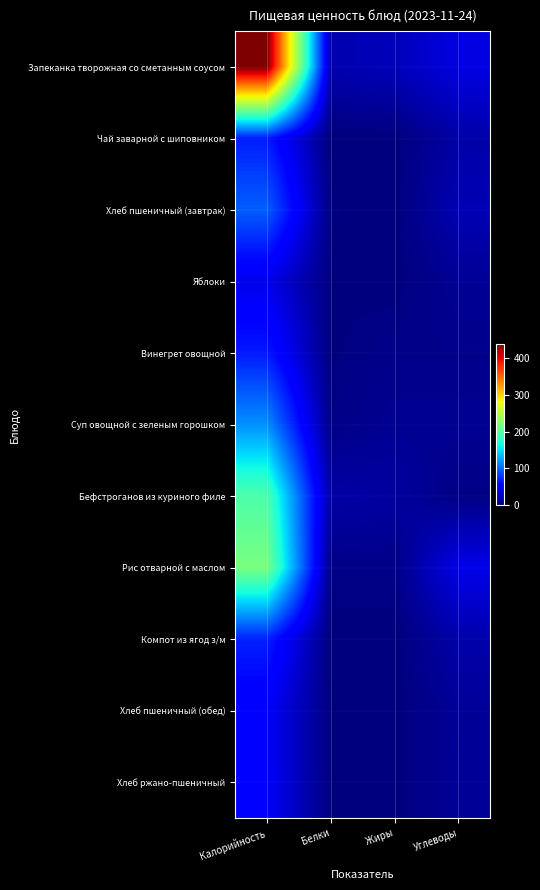

Which category has the lowest value across all series?

Белки